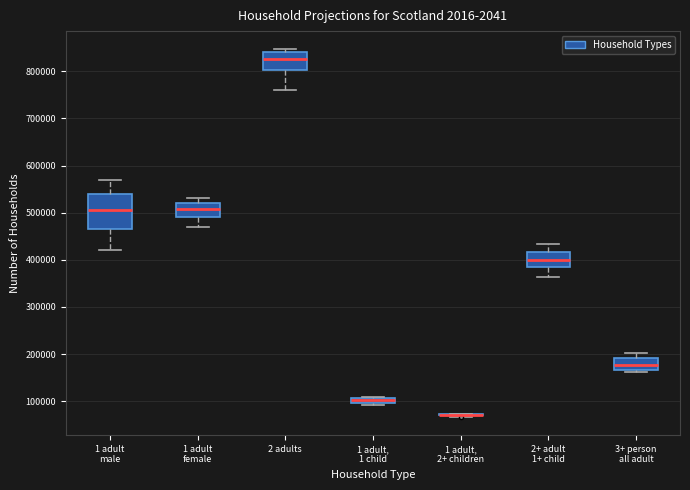

Where does the lower whisker of the box for 2+ adult 1+ child end on the y-axis? The values are not printed on the chart, so give them approximately, as read against the axis.

360000